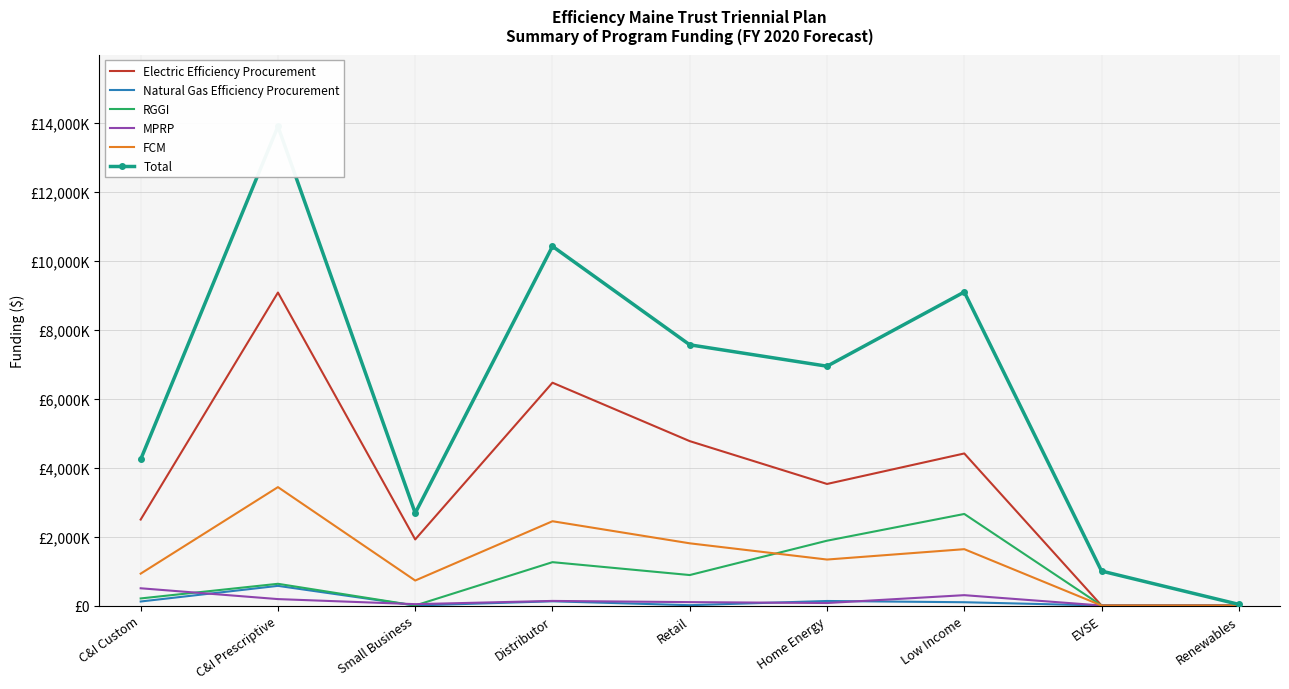

What are all the series names shown in the legend?

Electric Efficiency Procurement, Natural Gas Efficiency Procurement, RGGI, MPRP, FCM, Total